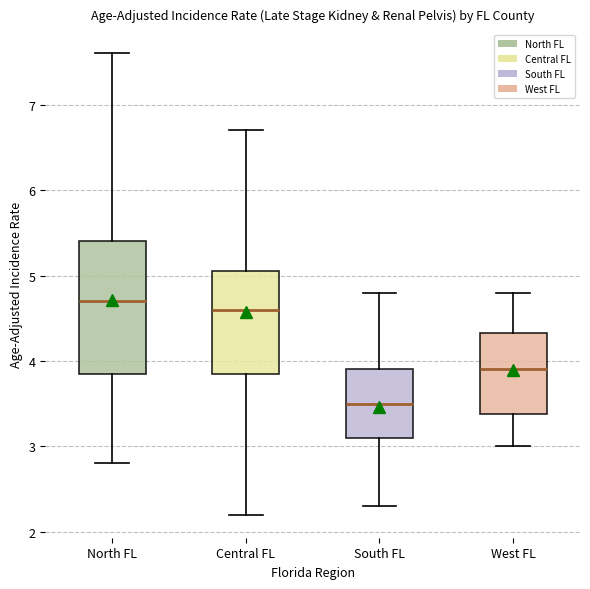

Which box's median line is the lowest?

South FL